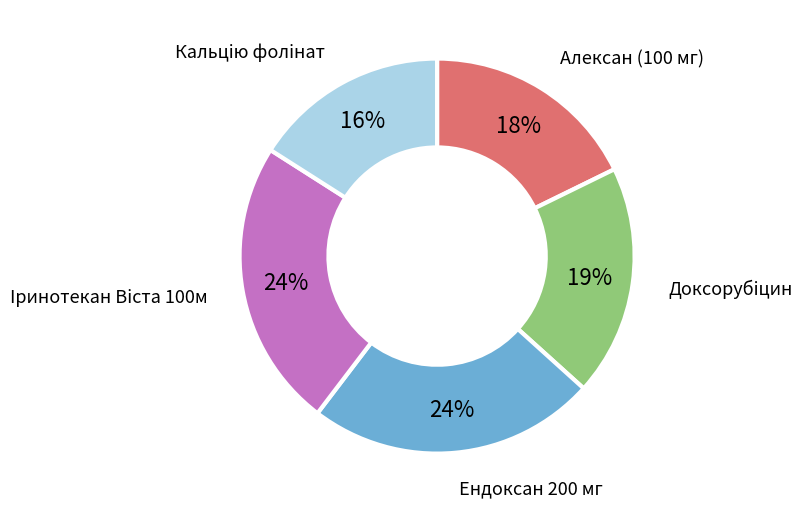

To the nearest percent, what is the average slice percentage?

20%